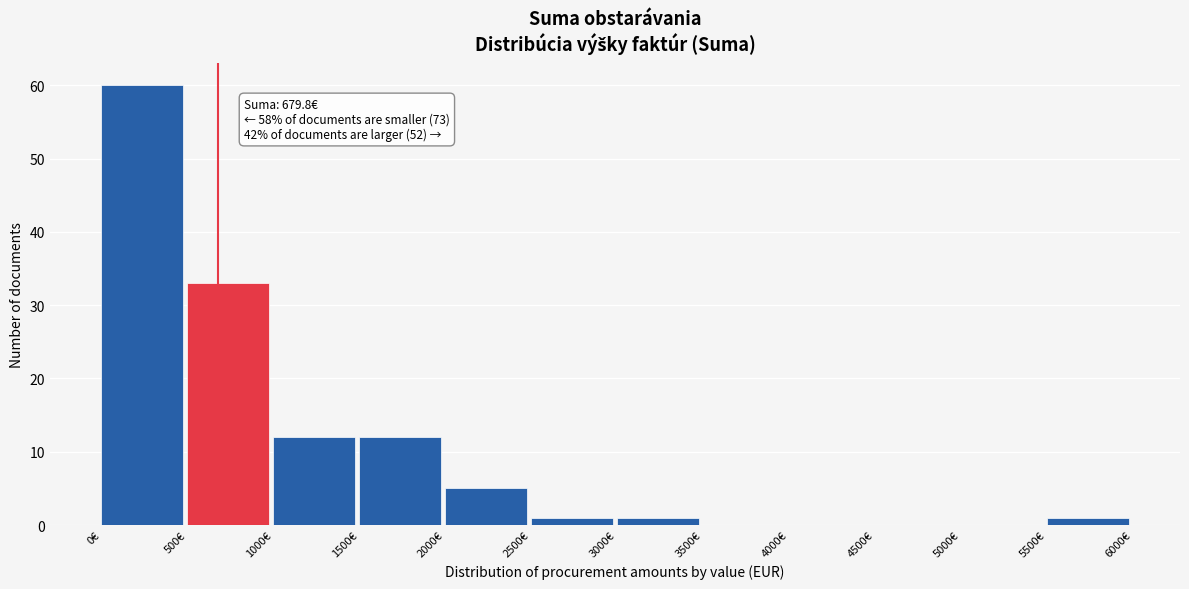

Which range on the x-axis has the tallest bar?

0 to 500